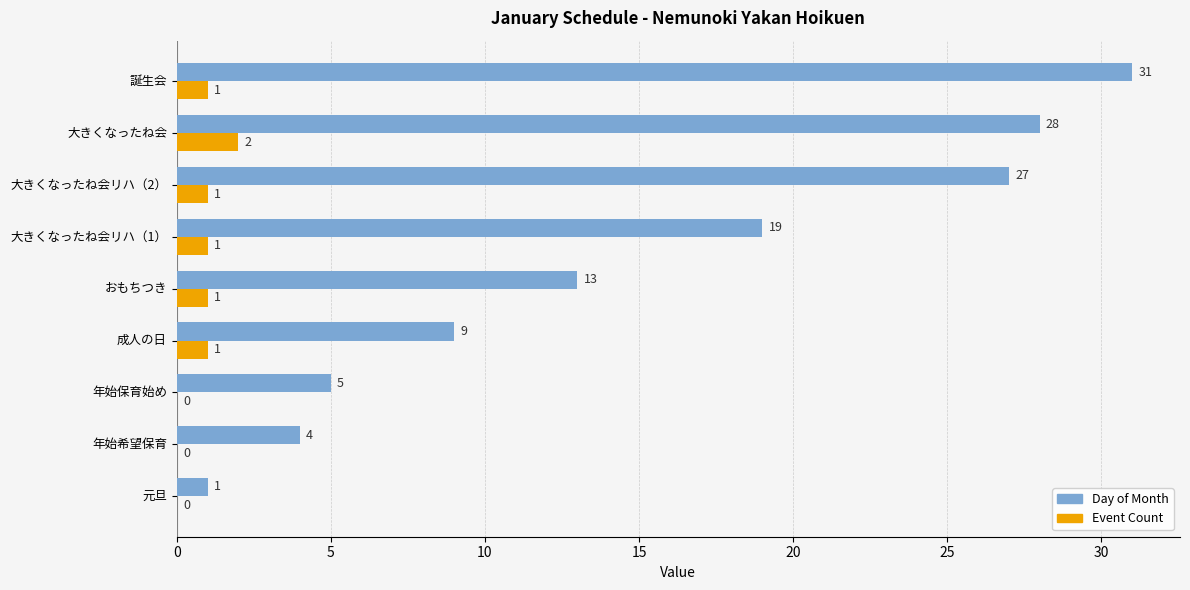

What is the sum of all Event Count values?

7